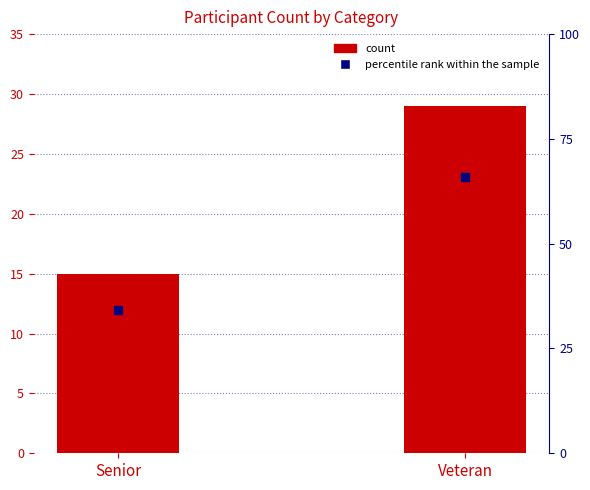

Which series contains the highest Y value?

percentile rank within the sample